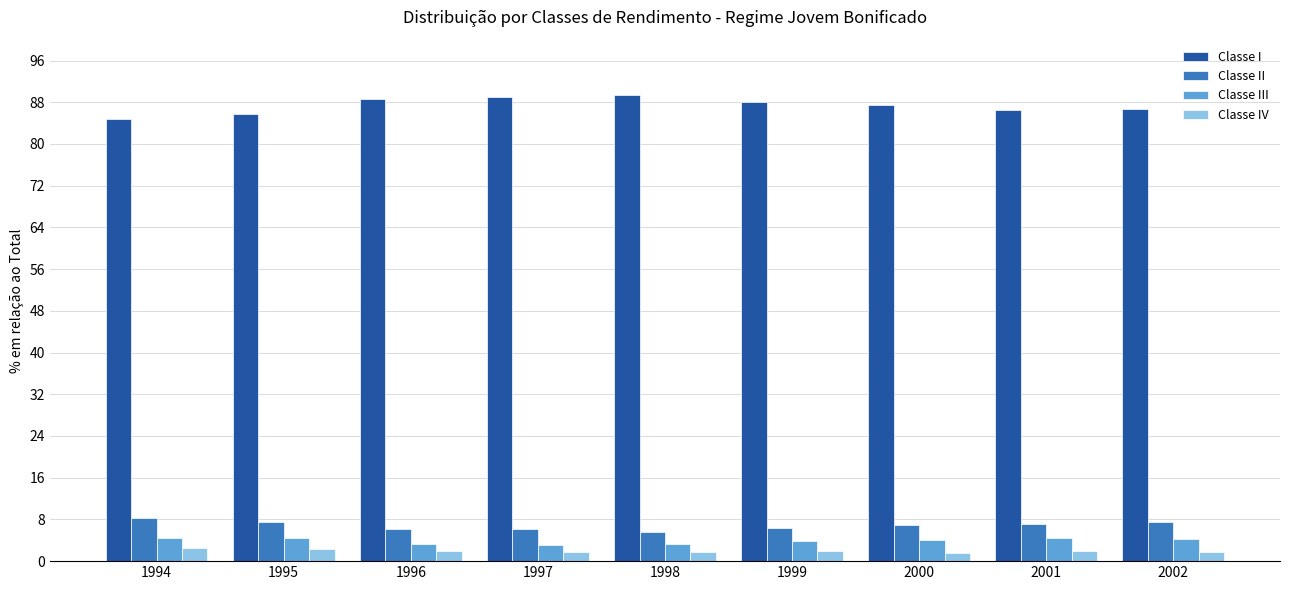

Which series has the largest total across all categories?

Classe I